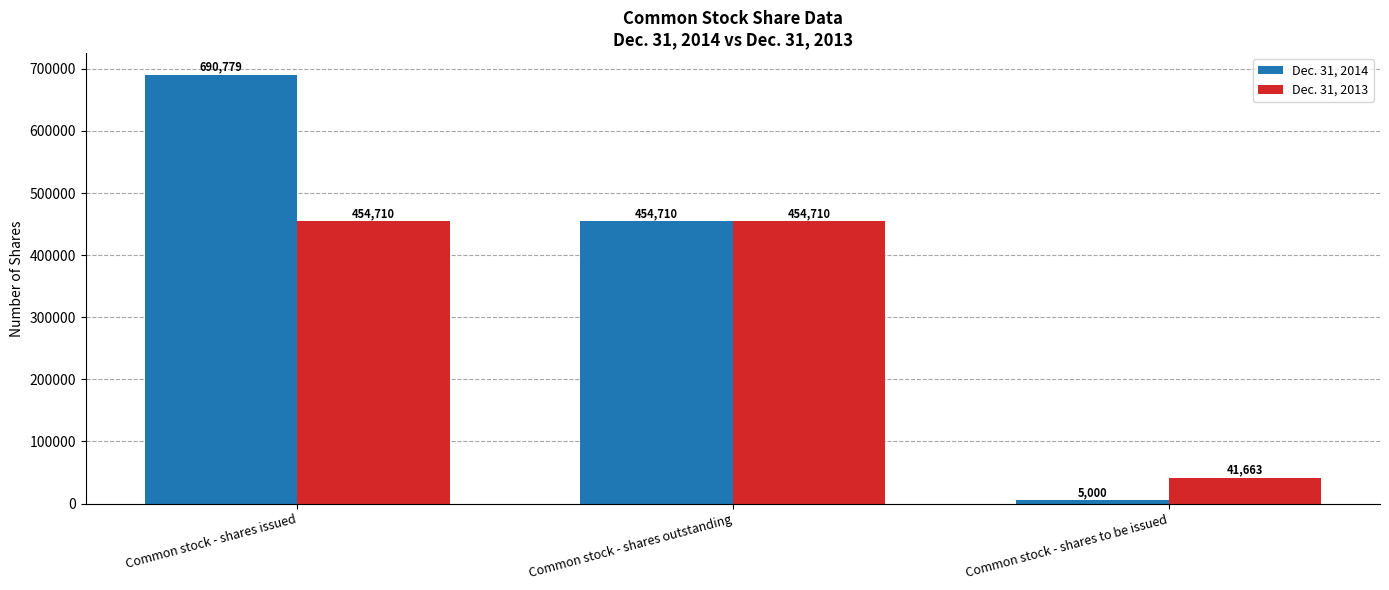

At Common stock - shares issued, list the series in order from largest to smallest.

Dec. 31, 2014, Dec. 31, 2013